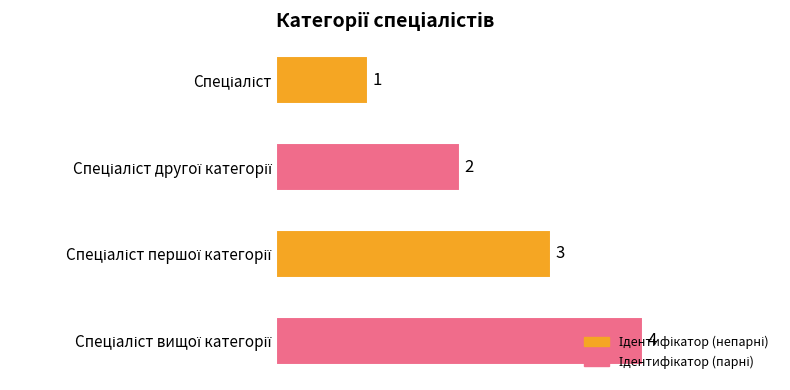

How many values are between 2 and 4?

3